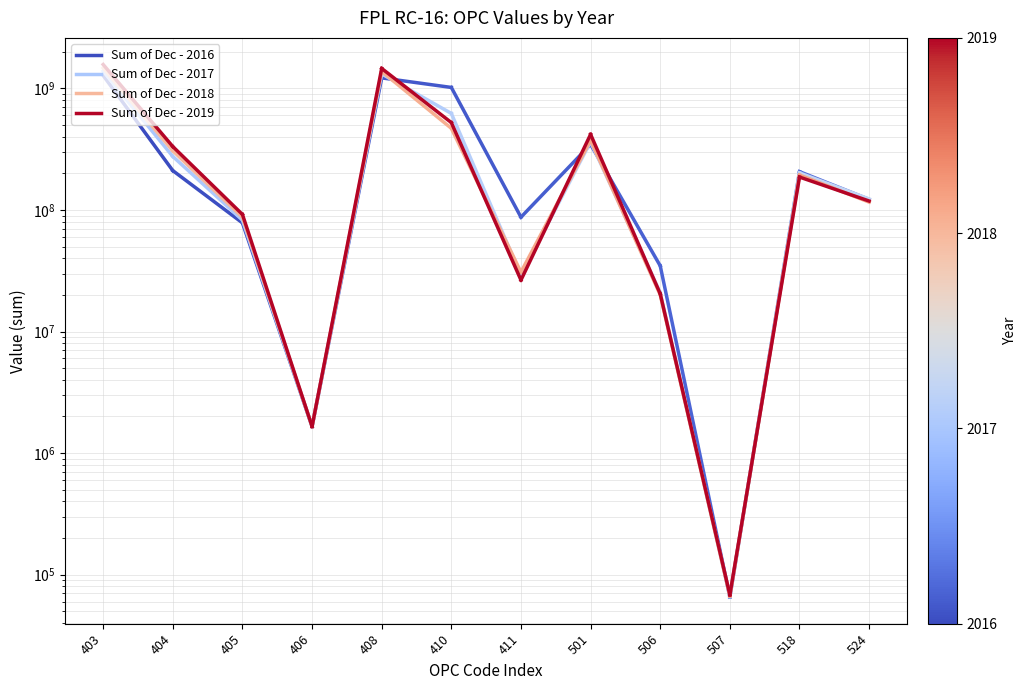

How many data points does each series have?

2